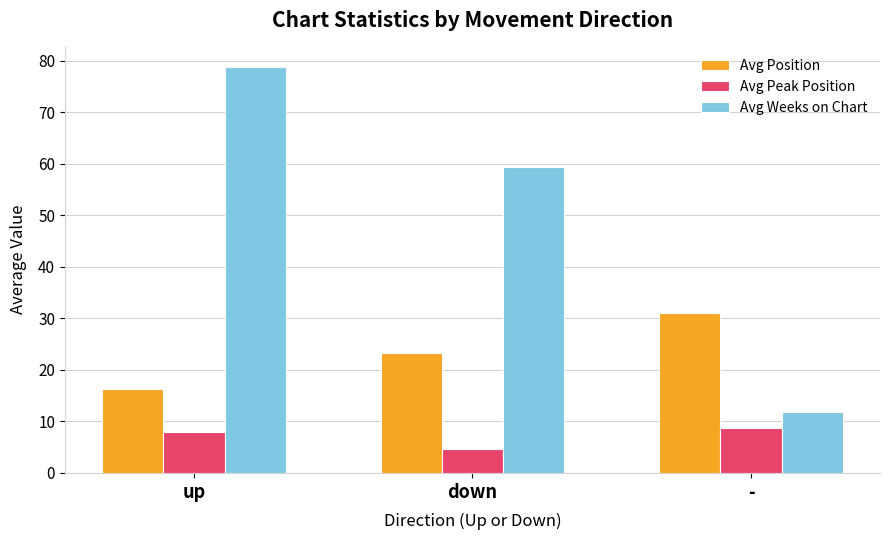

At which label does Avg Weeks on Chart reach its peak?

up